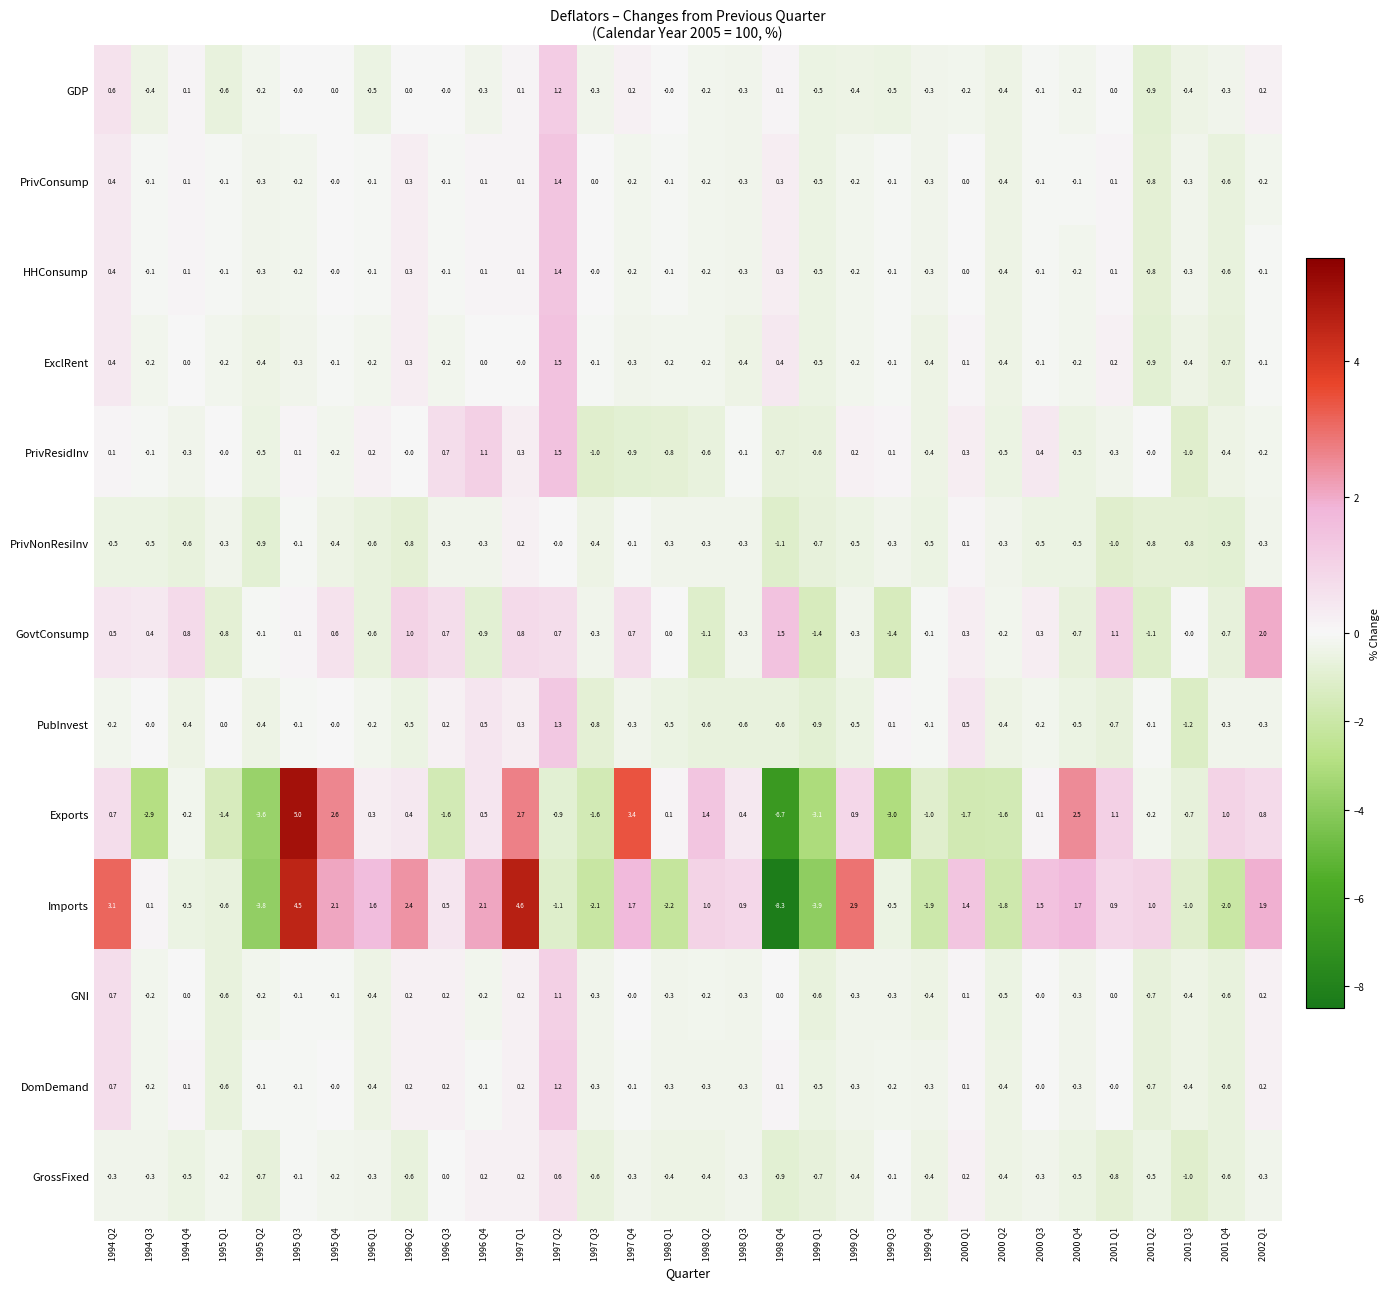

At which category is the sum across all series the highest?

1997 Q2